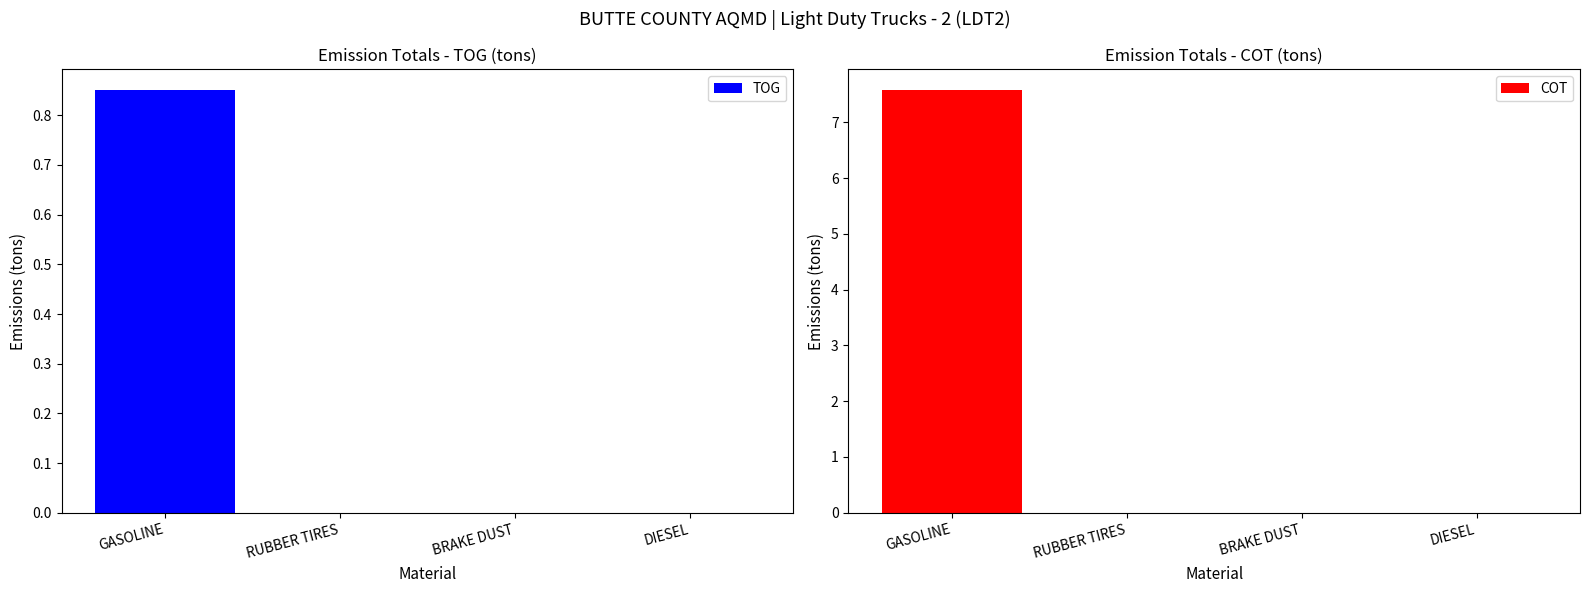

Is the value of TOG at RUBBER TIRES greater than the value of COT at BRAKE DUST?

No